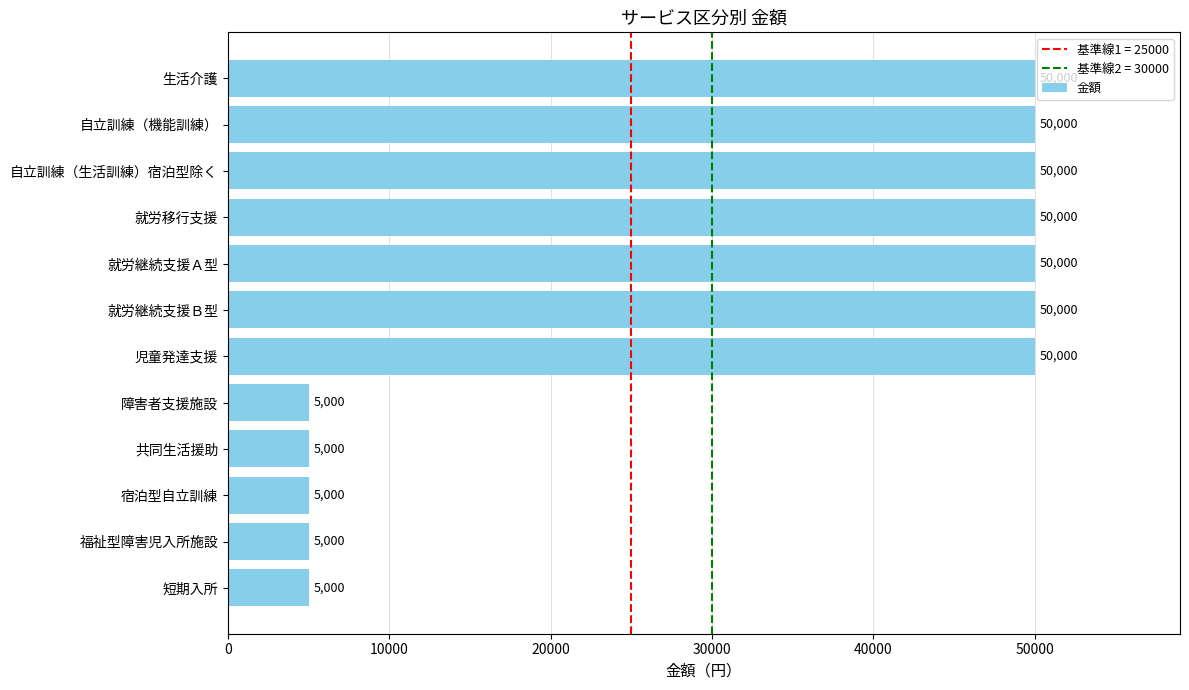

What is the label of the 9th bar from the top?

共同生活援助